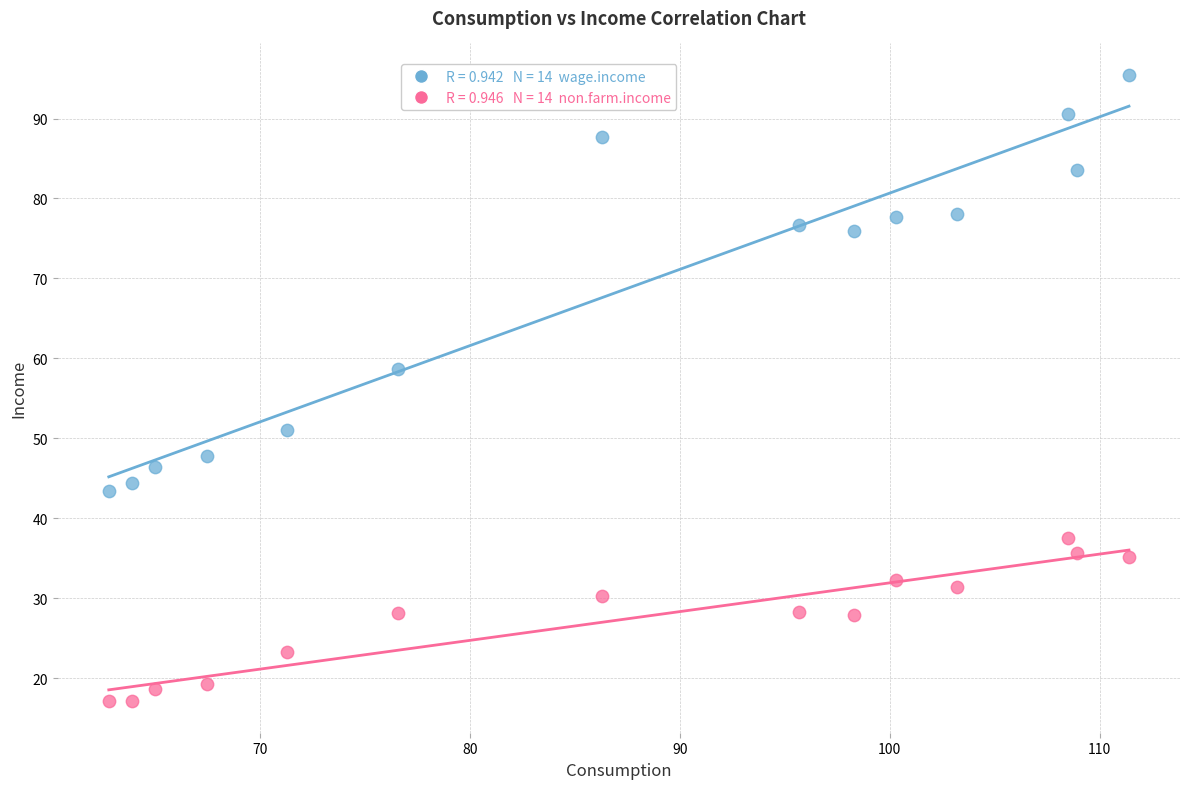

Across all data points, what is the range of Y values (max minus min)?

78.4